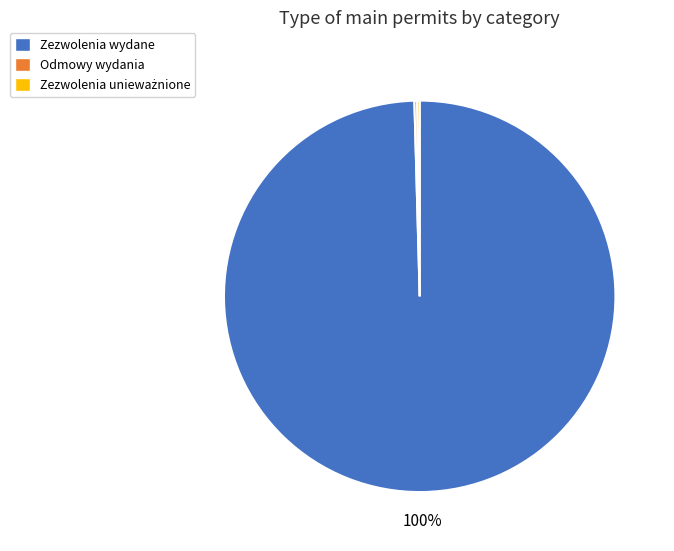

To the nearest percent, what is the average slice percentage?

33%